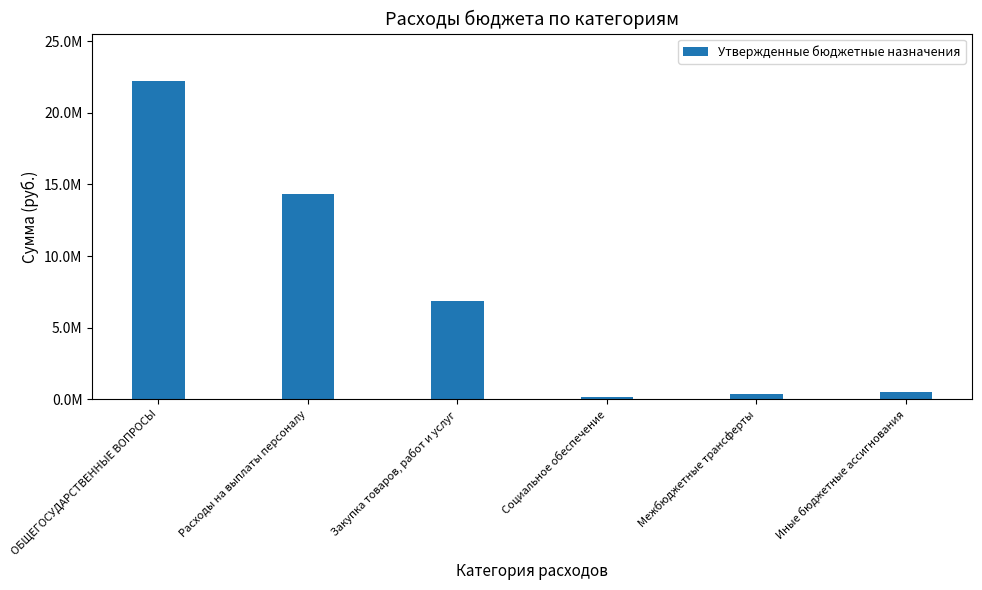

Are the bars horizontal?

No